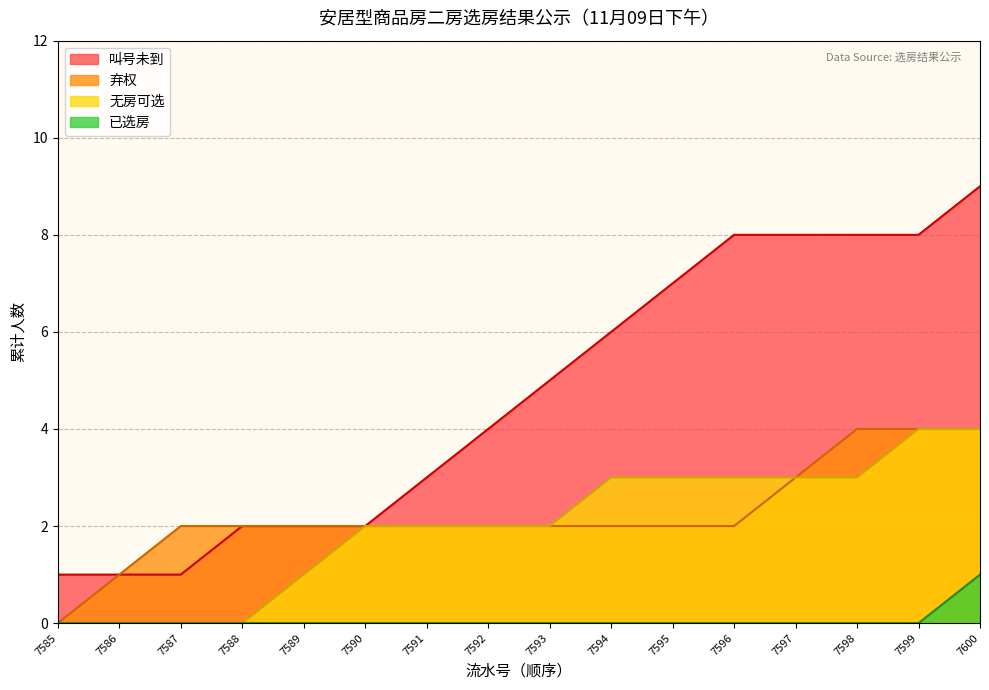

At which label does 已选房 reach its minimum?

7585